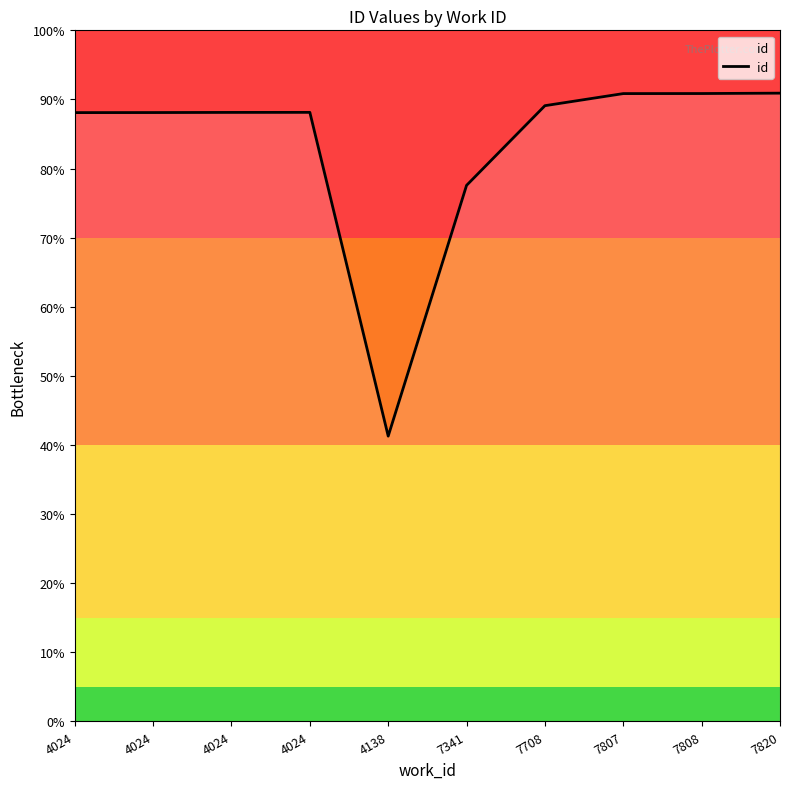

How many points are higher than both their immediate neighbors (excluding endpoints)?

1